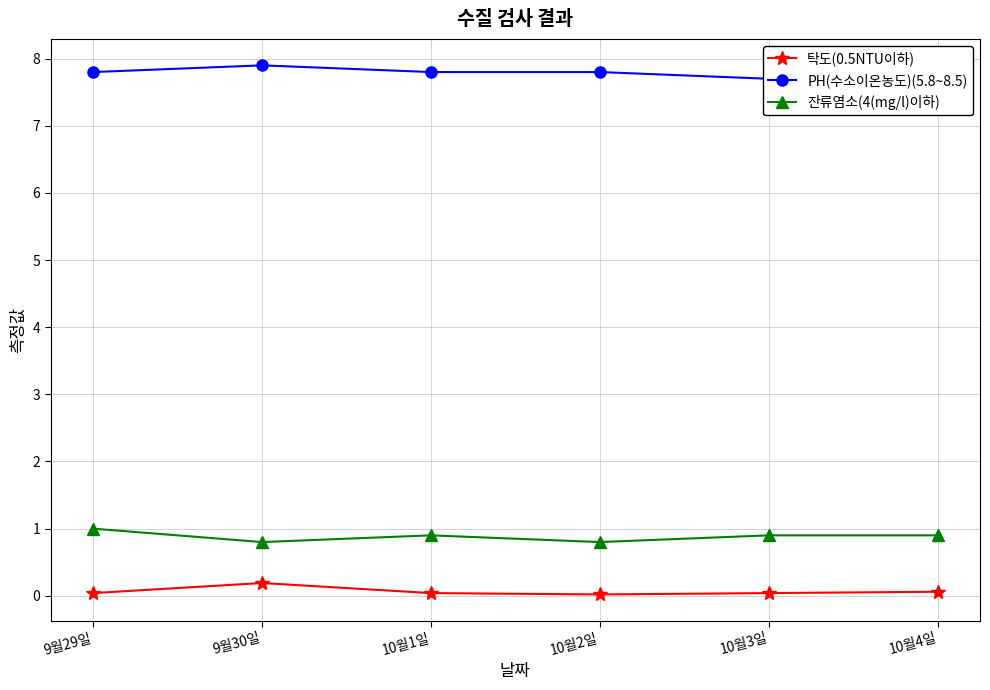

What is the label of the 3rd point from the left?

10월1일